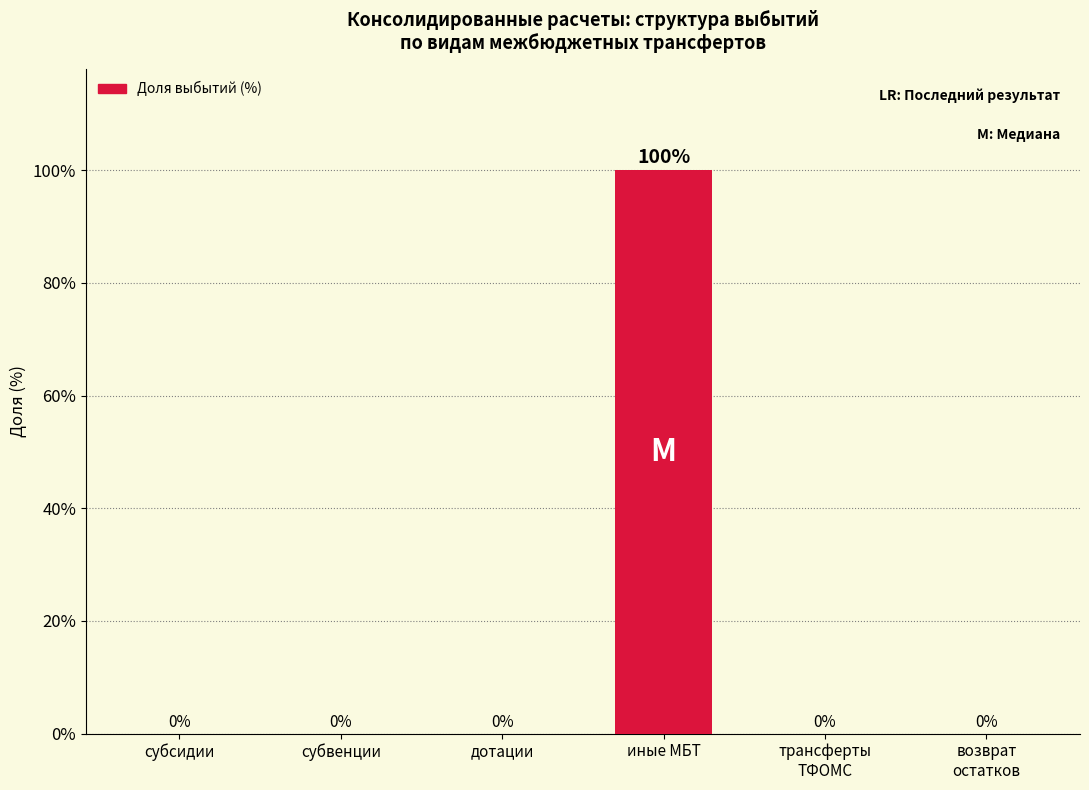

What is the change in value from иные МБТ to возврат
остатков?

-100